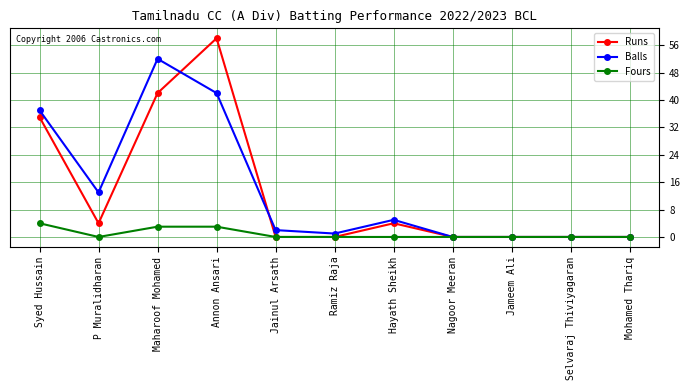

What position from the left is Annon Ansari?

4